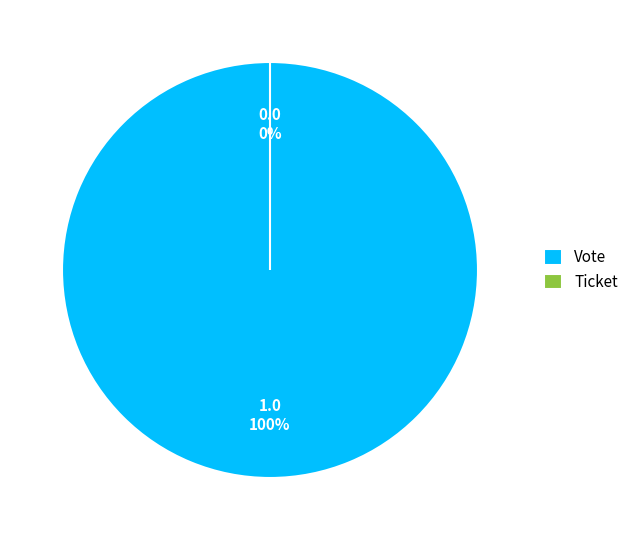

True or false: Vote accounts for 100% of the total.

True